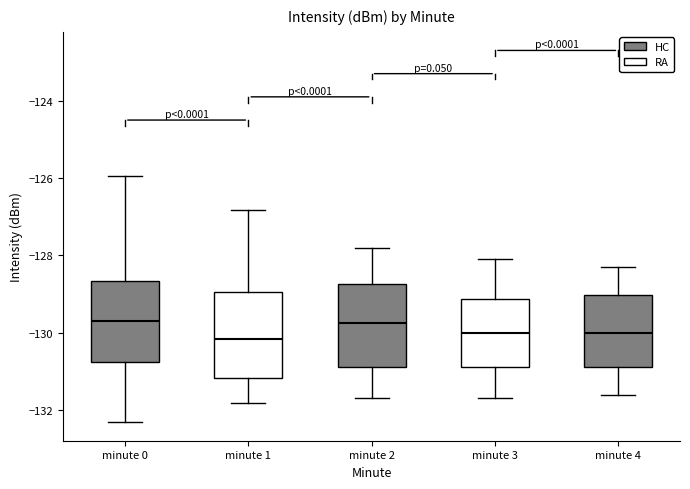

Where is the upper edge of the box for minute 0 on the y-axis? The values are not printed on the chart, so give them approximately, as read against the axis.

-128.6